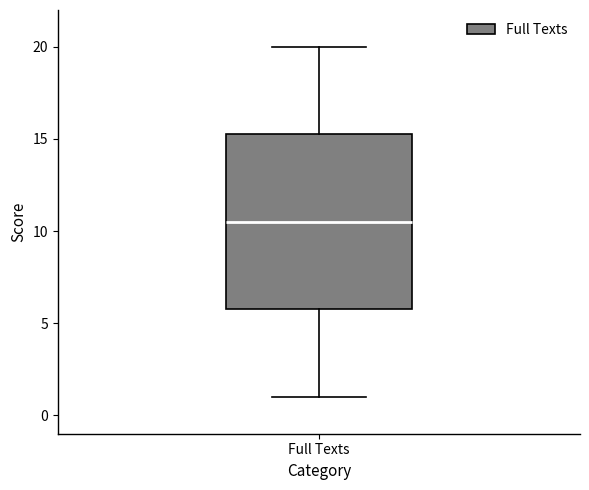

Read this box plot against the y-axis: the position of the median line, the range covered by the box, and the ends of both whiskers. The values are not printed on the chart, so give them approximately, as read against the axis.

median 10.5, box 6.0 to 15.5, whiskers 1.0 to 20.0